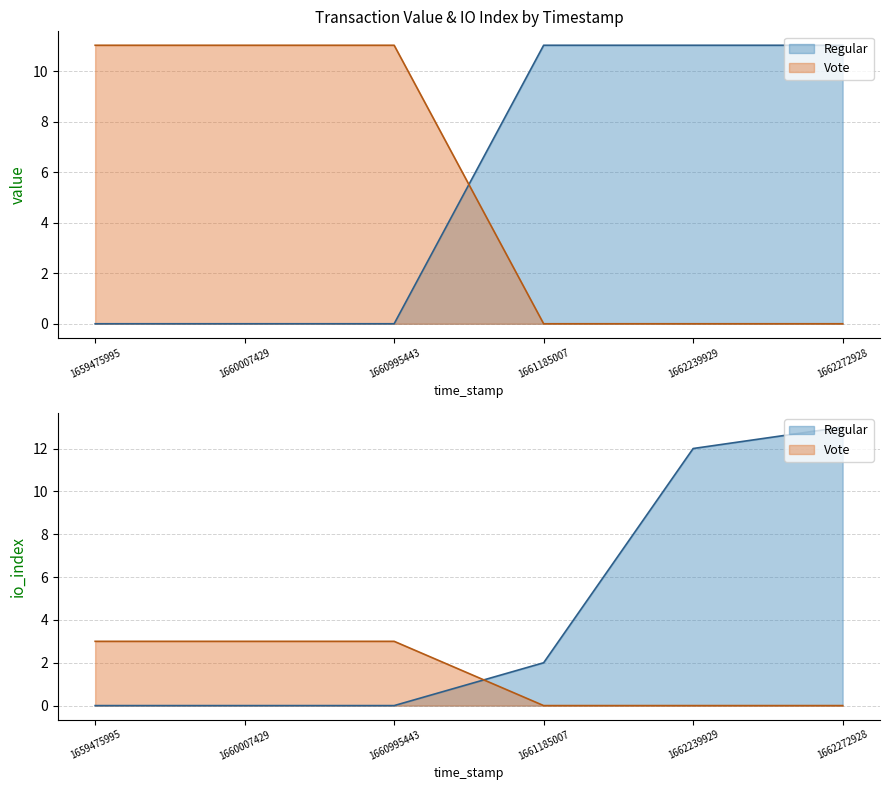

The Regular series shows 19.2 at 1661185007. True or false?

False